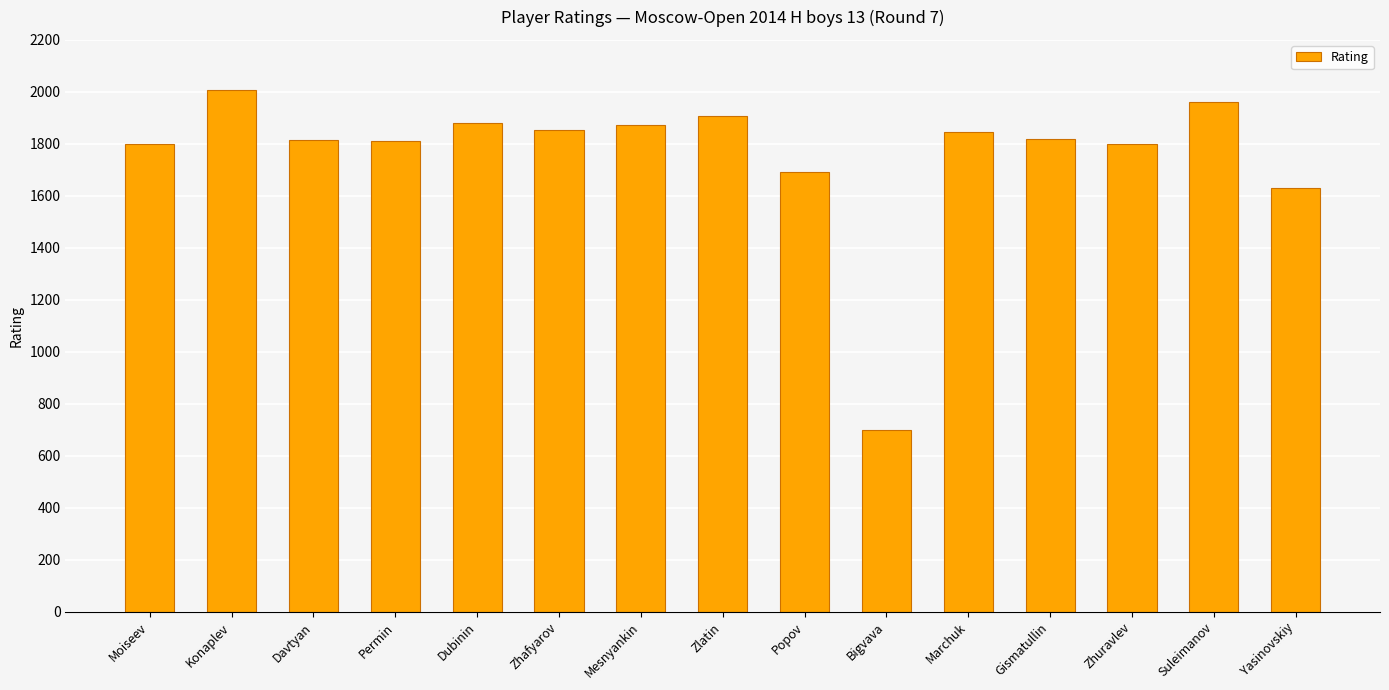

What is the sum of the values at Popov and Yasinovskiy?

3322